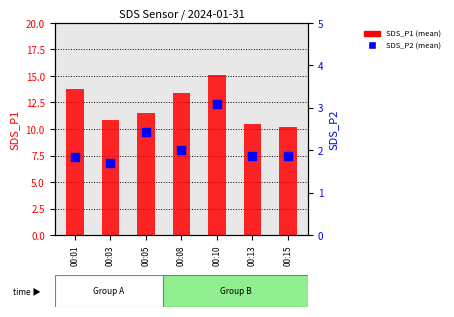

Which series contains the highest Y value?

SDS_P1